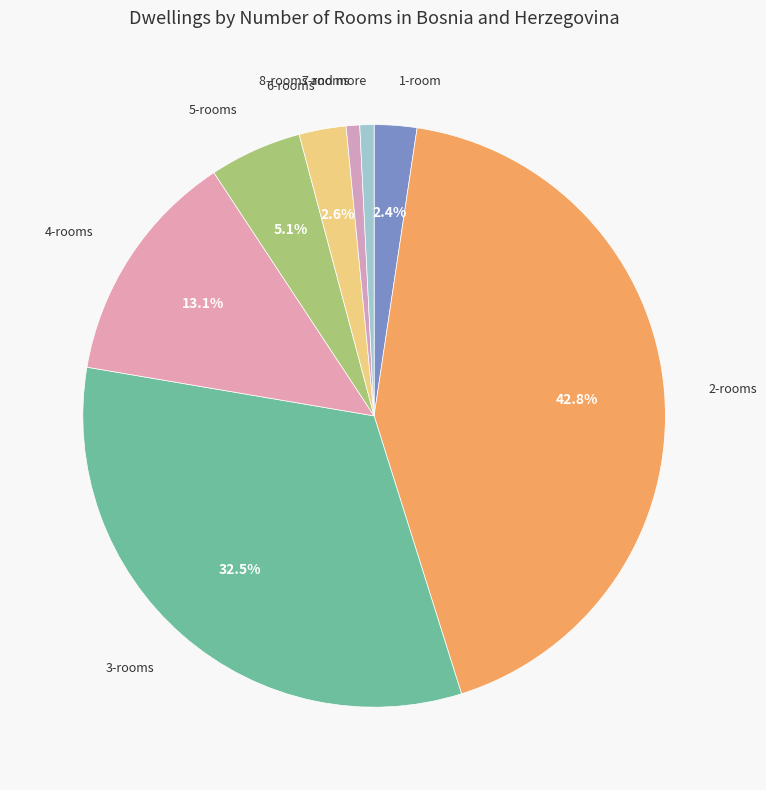

To the nearest percent, what is the average slice percentage?

12%